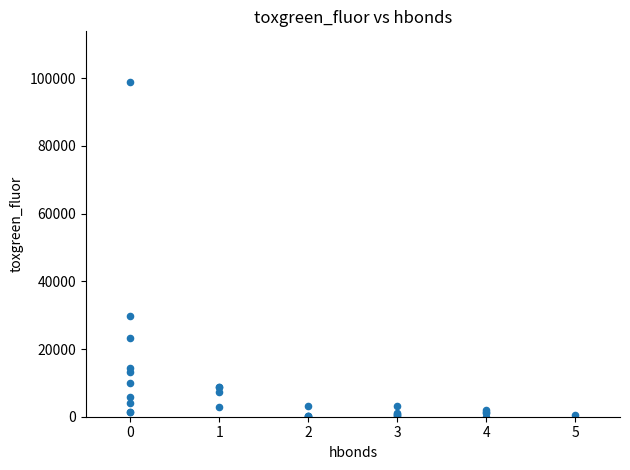

What Y value in the scatter plot is closest to 49528?

29902.0